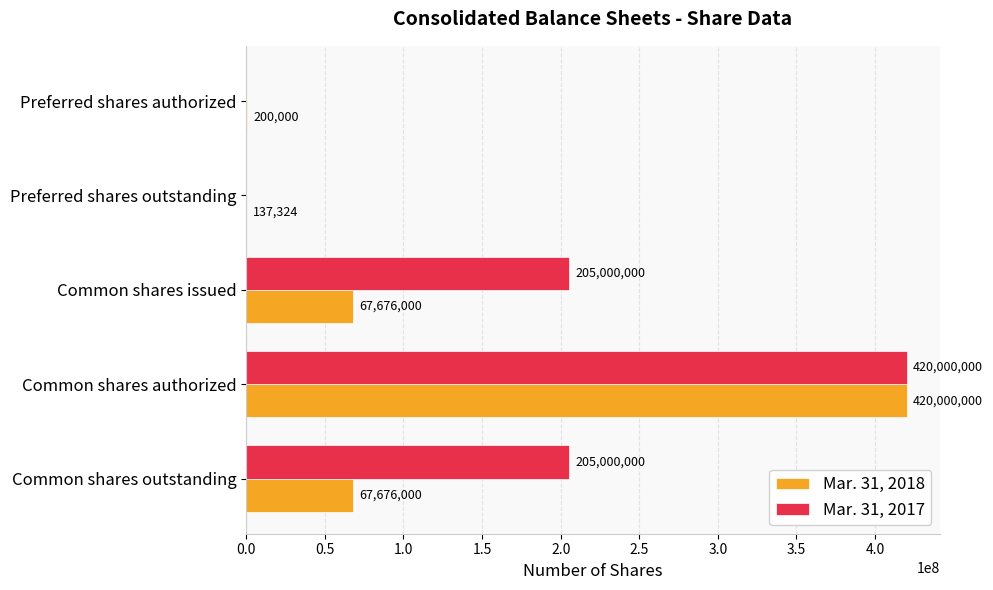

What is the sum of all Mar. 31, 2017 values?

830000000